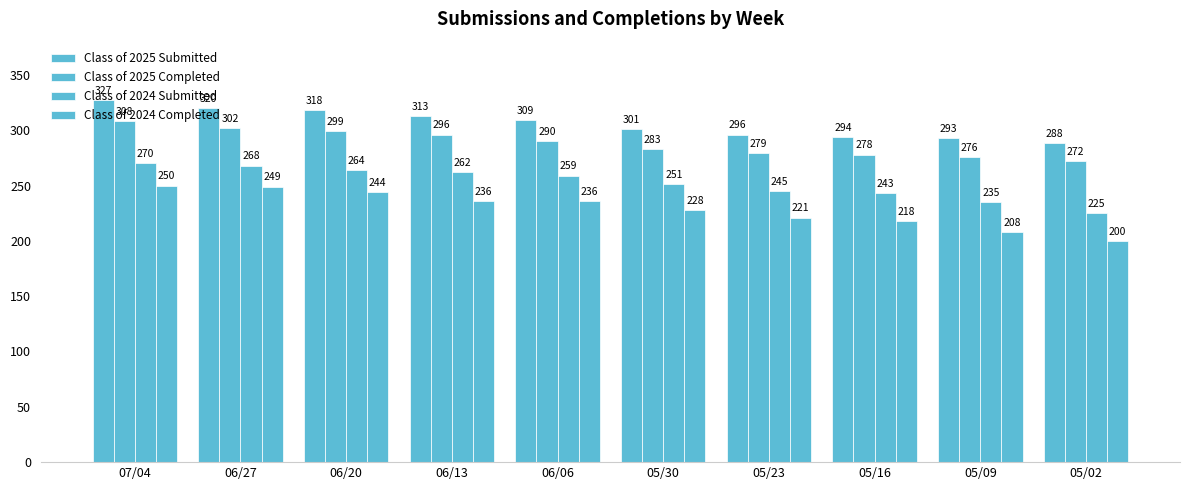

True or false: Class of 2025 Submitted has a value of 402 at 05/23.

False